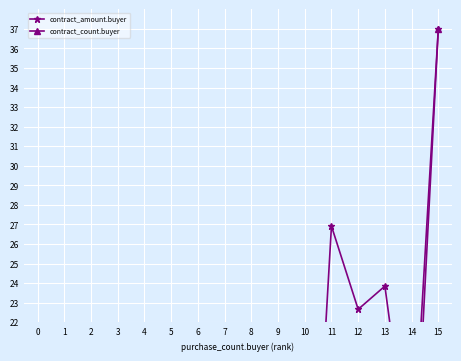

How many interior local valleys does the contract_amount.buyer series have?

5